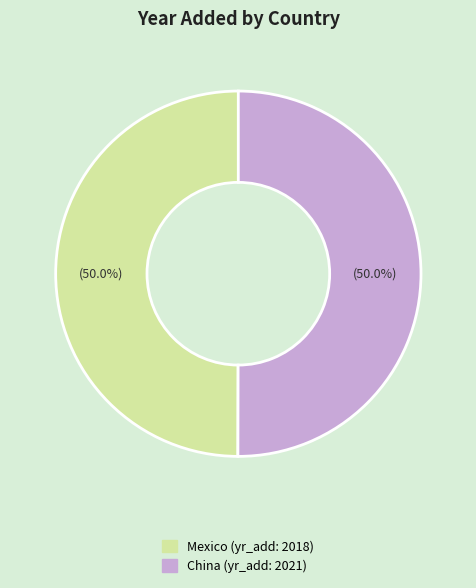

Approximately how many times larger is the value at China compared to Mexico?

1.0